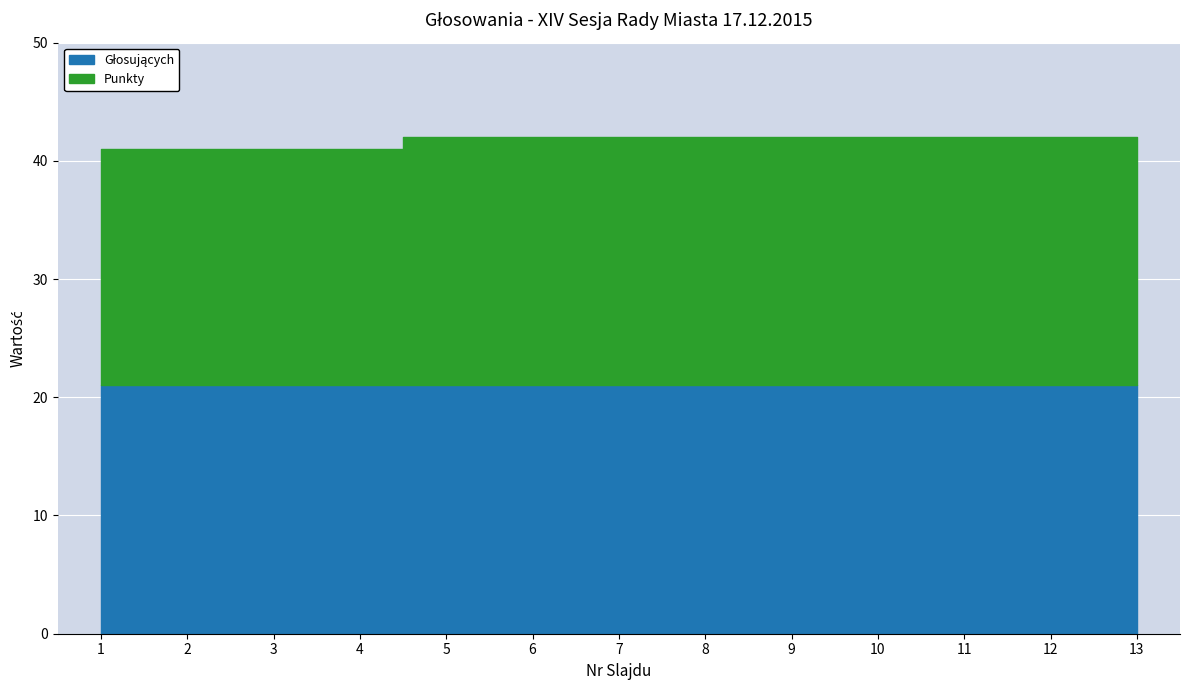

How many lines are shown in the chart?

2